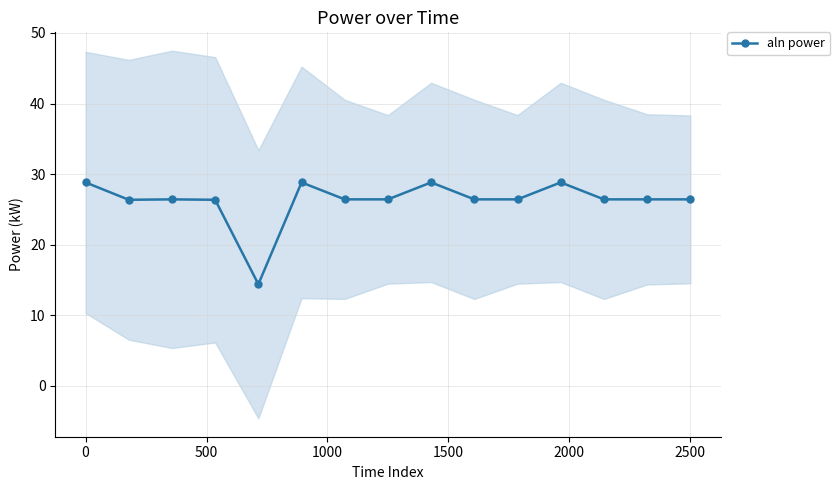

What is the difference between the maximum and minimum values?

14.4